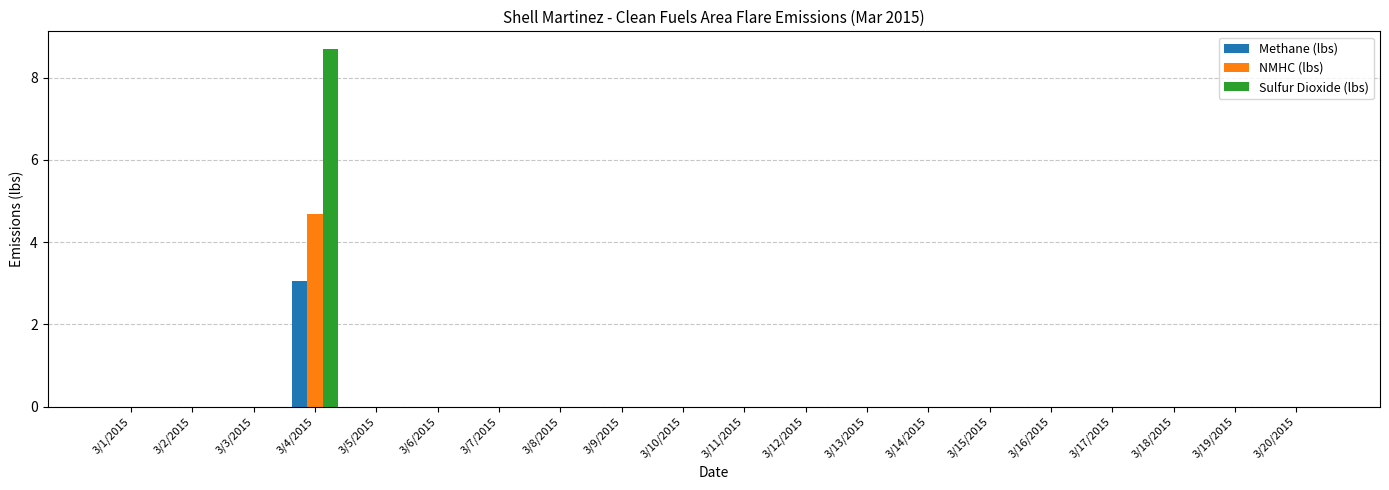

At which category is the sum across all series the highest?

3/4/2015